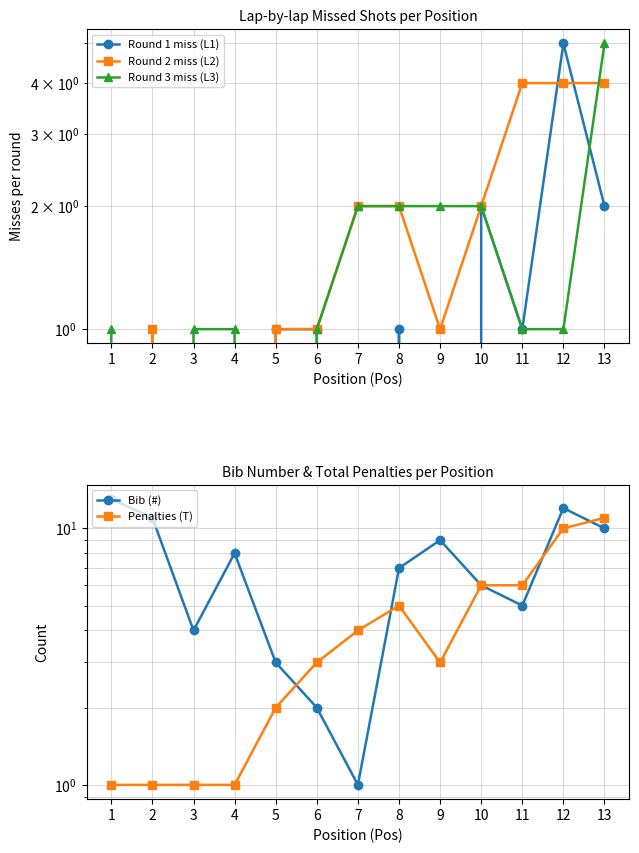

Between which two adjacent categories do Round 2 miss (L2) and Round 1 miss (L1) first intersect?

11 and 12